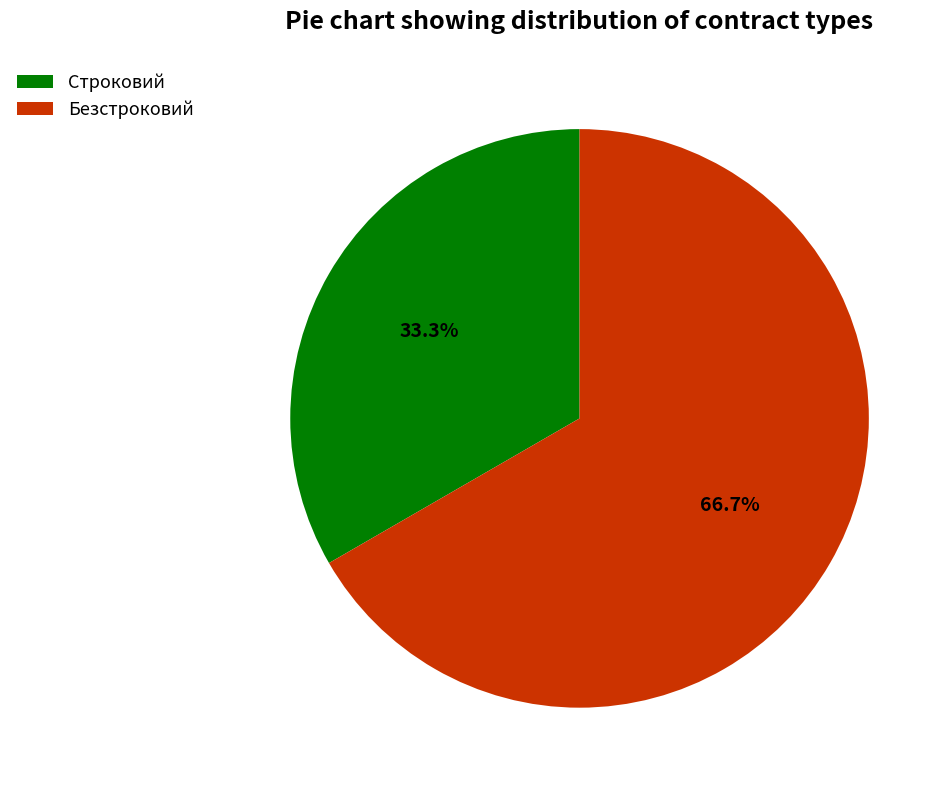

To the nearest percent, what is the combined percentage of Строковий and Безстроковий?

100%